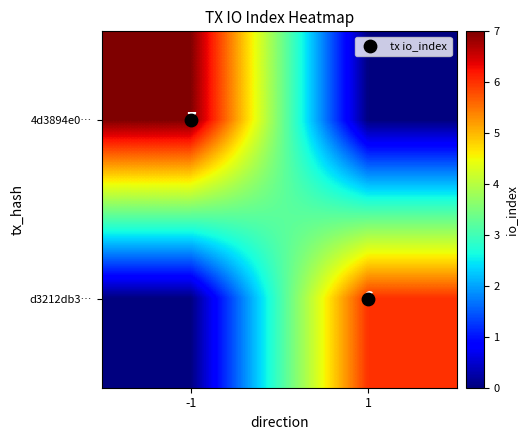

Is the value of tx io_index at 1 greater than the value of d3212db3… at -1?

Yes